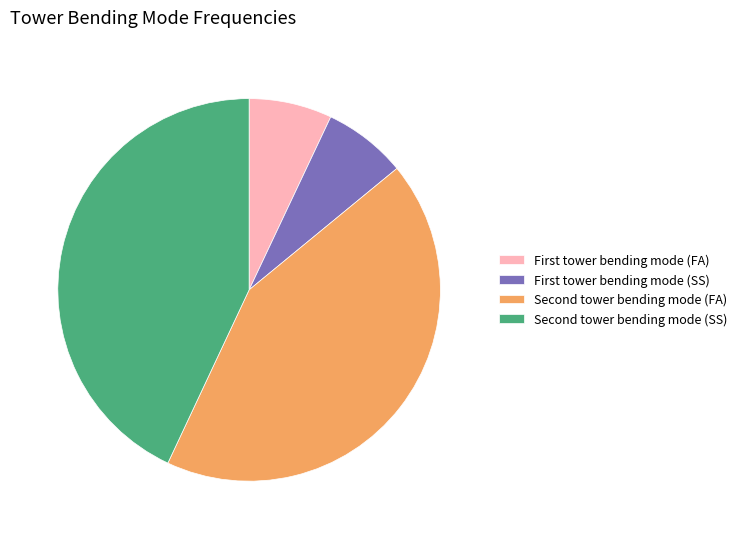

Is there a majority slice in this chart?

No